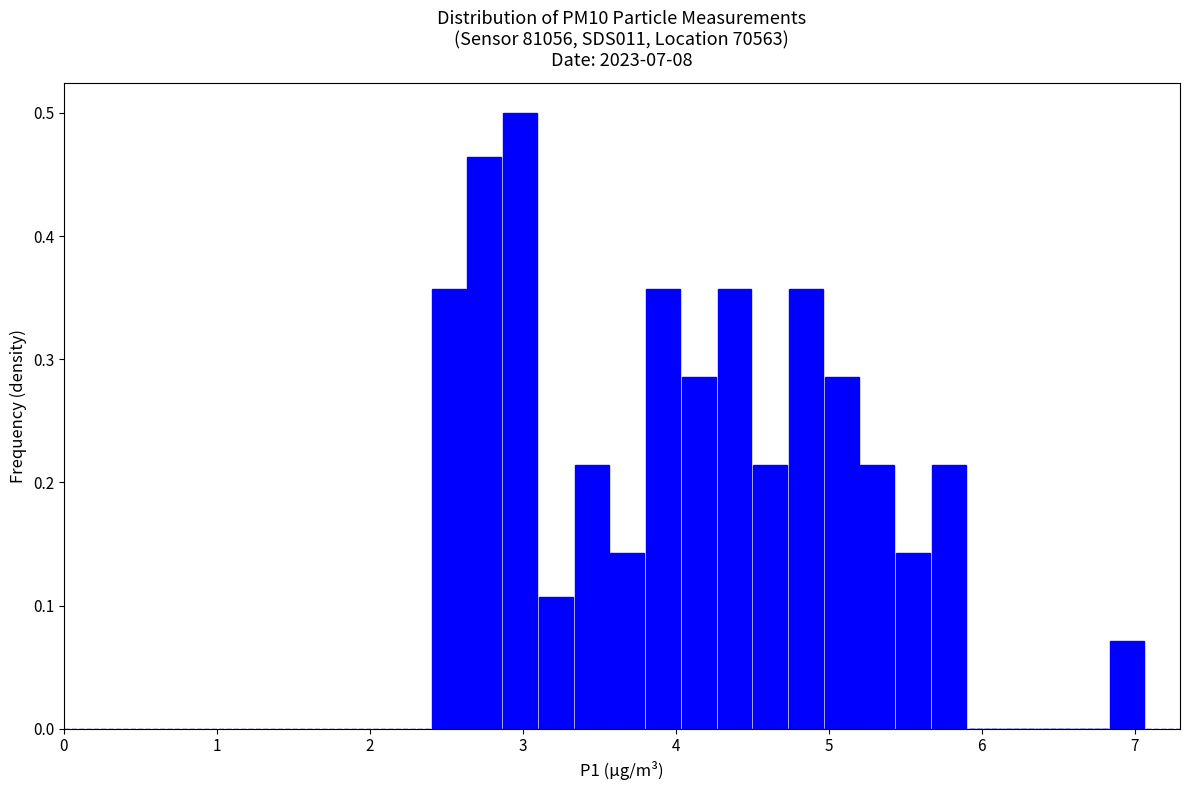

Around what value on the x-axis is the tallest bar? Give the approximate position of its centre, as read against the axis.

3.0